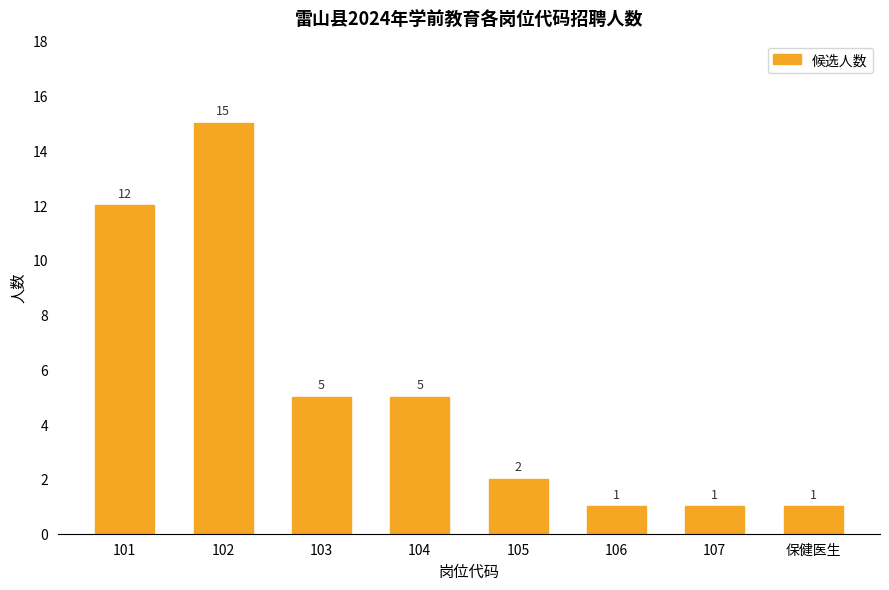

What is the maximum value shown in the chart?

15